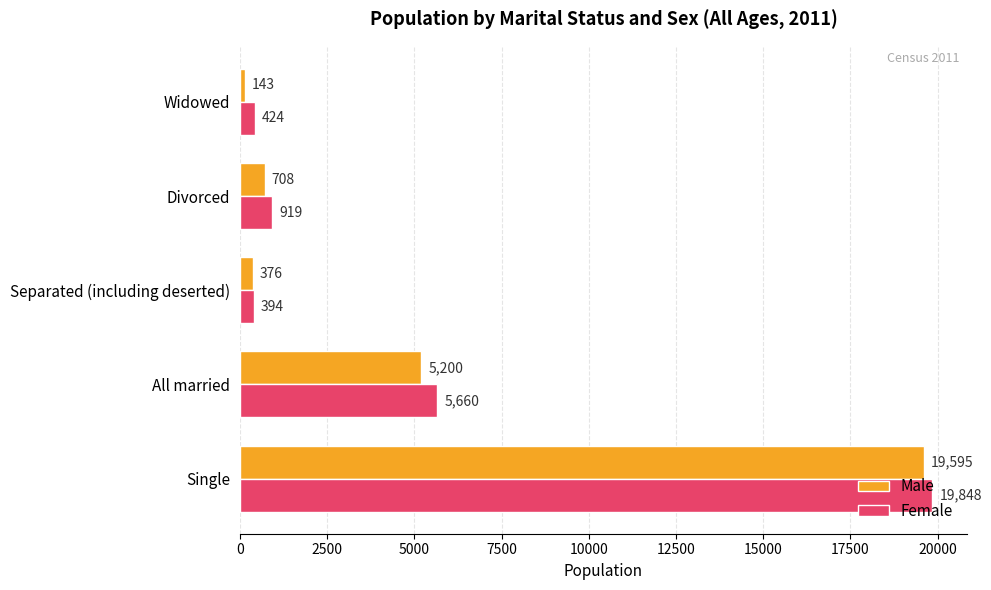

What is the maximum value for Male?

19595